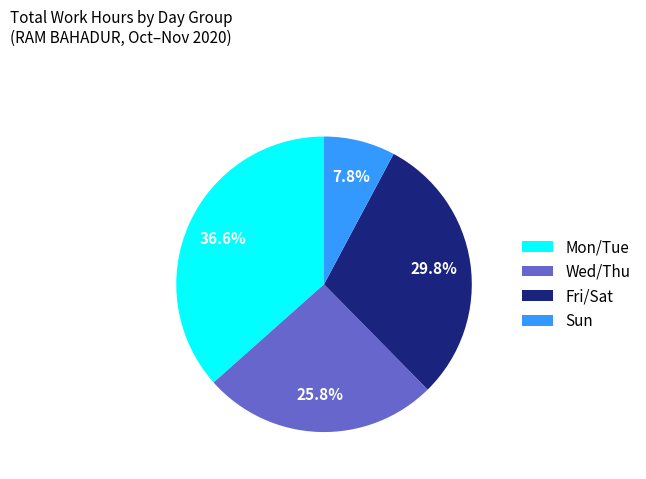

What percentage do Fri/Sat and Sun together represent?

37.6%